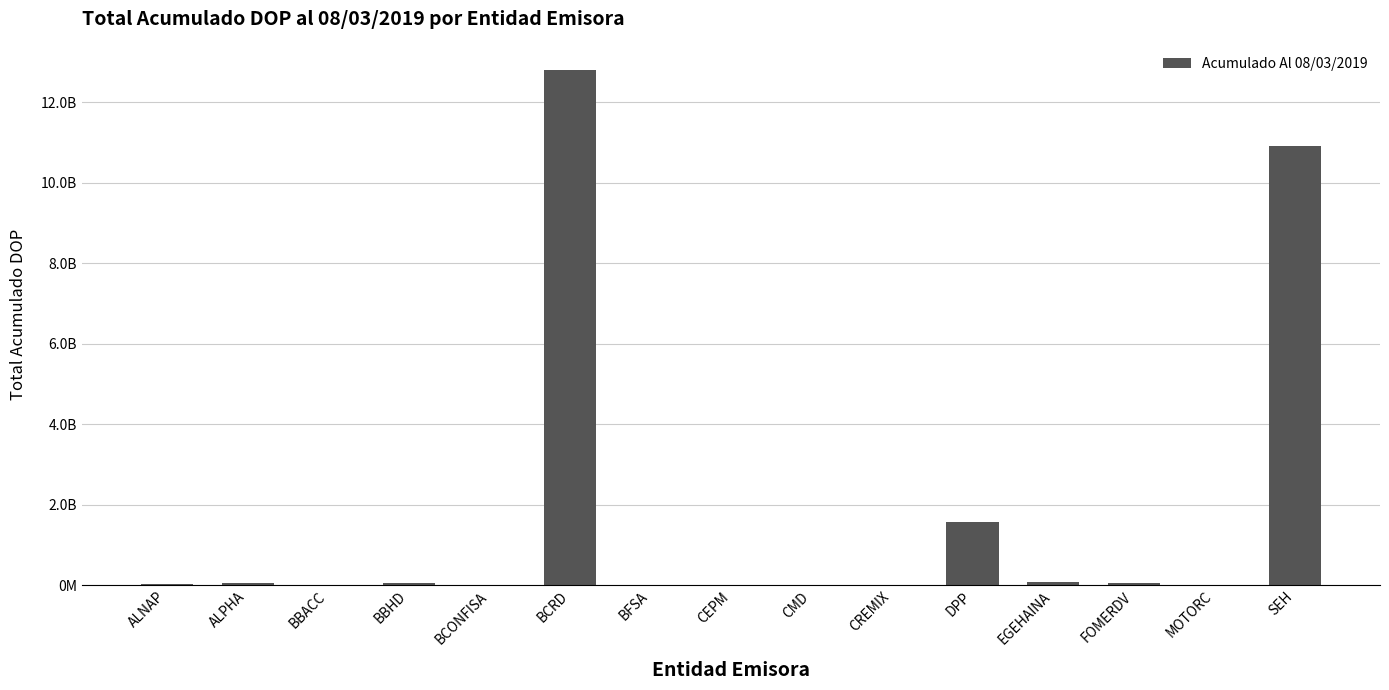

Does the chart contain any negative values?

No